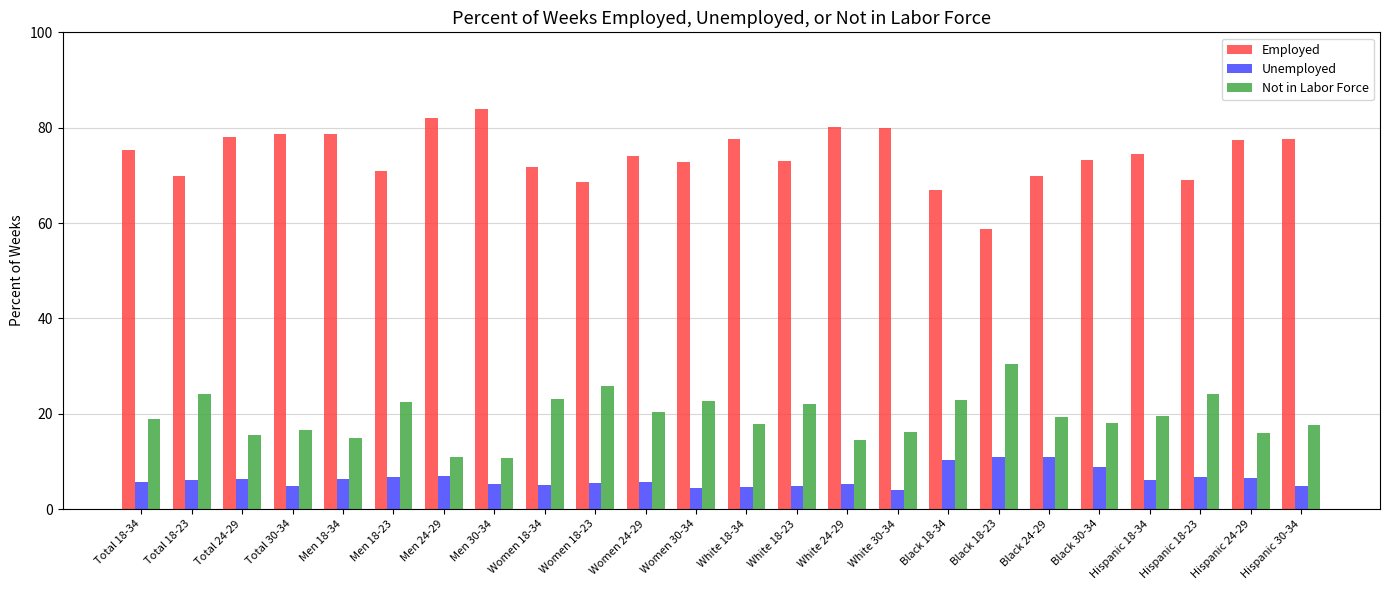

At how many categories does at least one series exceed 55?

24